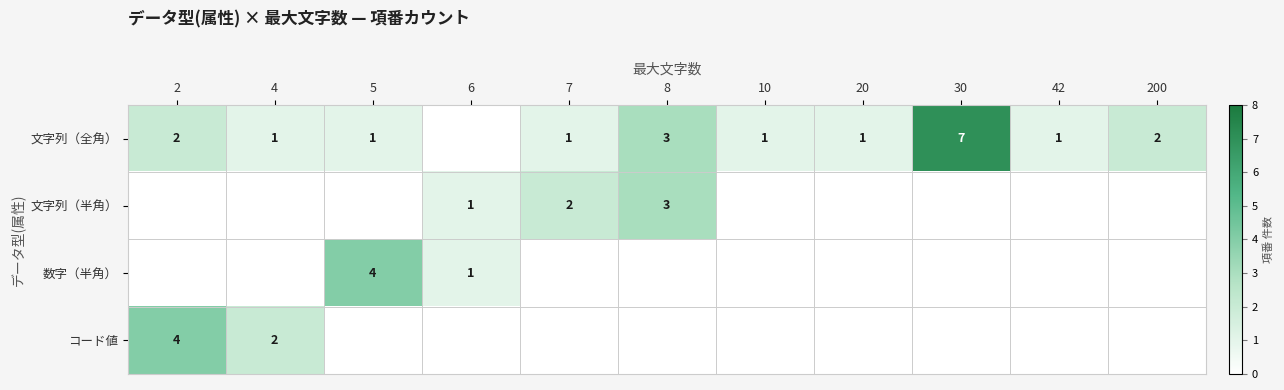

True or false: 文字列（半角） has a value of 1 at 6.

True